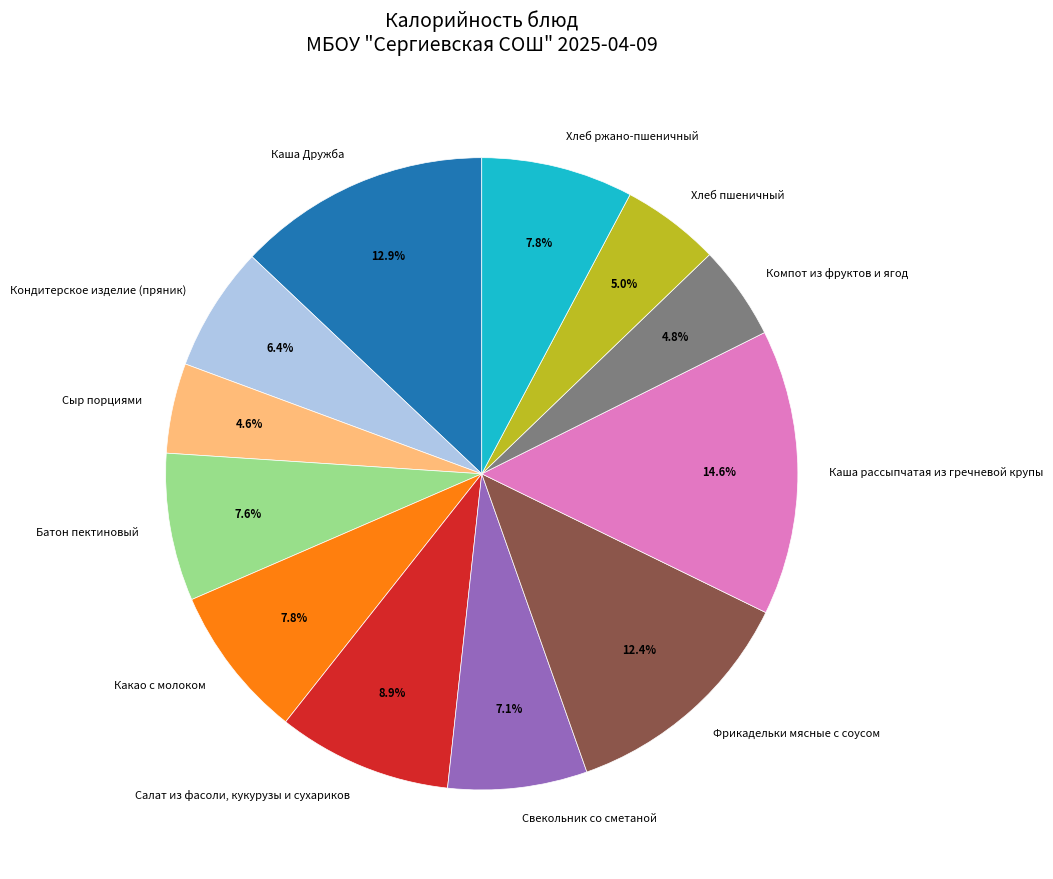

What percentage is the Компот из фруктов и ягод slice, to the nearest percent?

5%